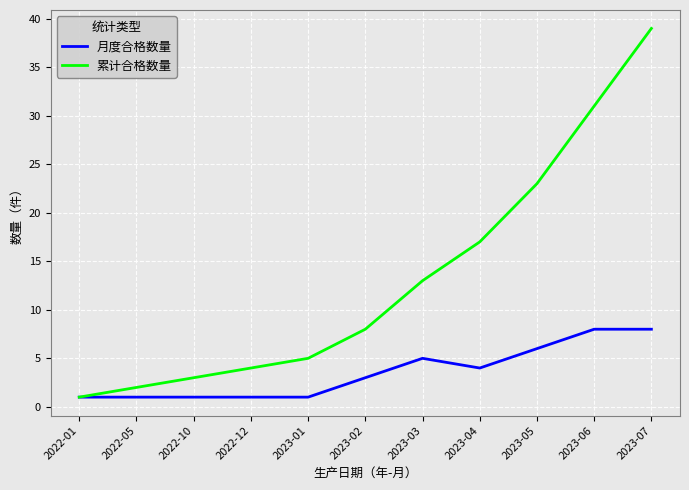

What position from the right is 2022-12?

8